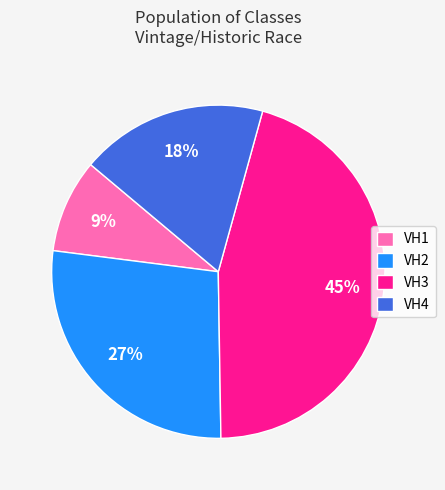

Does any single category account for the majority?

No